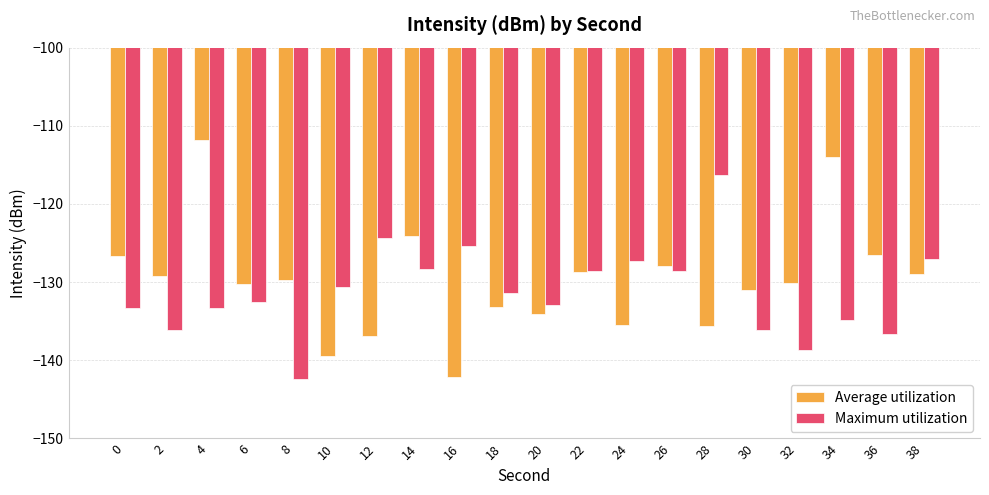

At which category is the sum across all series the highest?

4